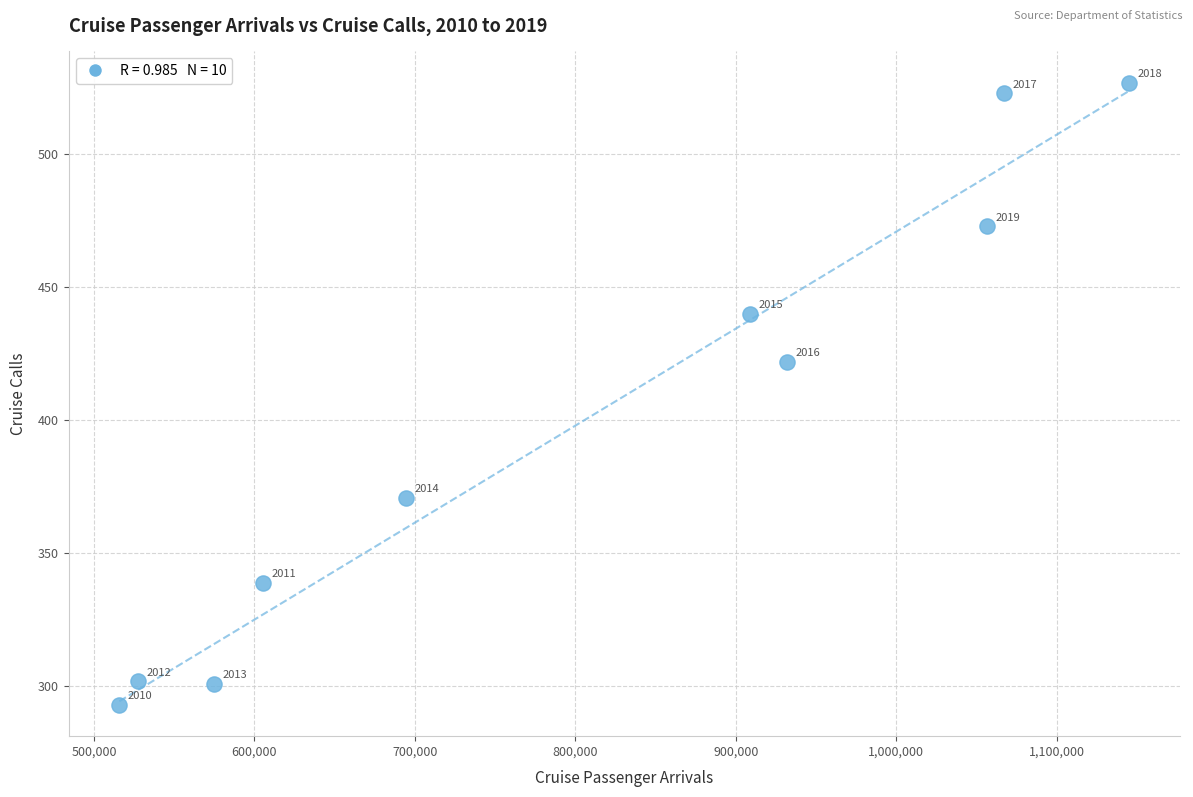

What is the average Y value?

399.1